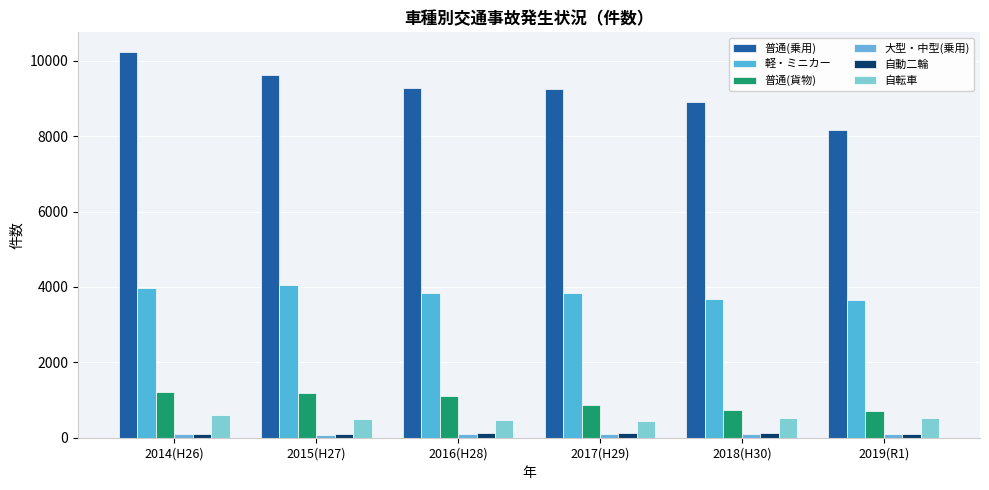

What is the label of the 4th bar from the left?

2017(H29)